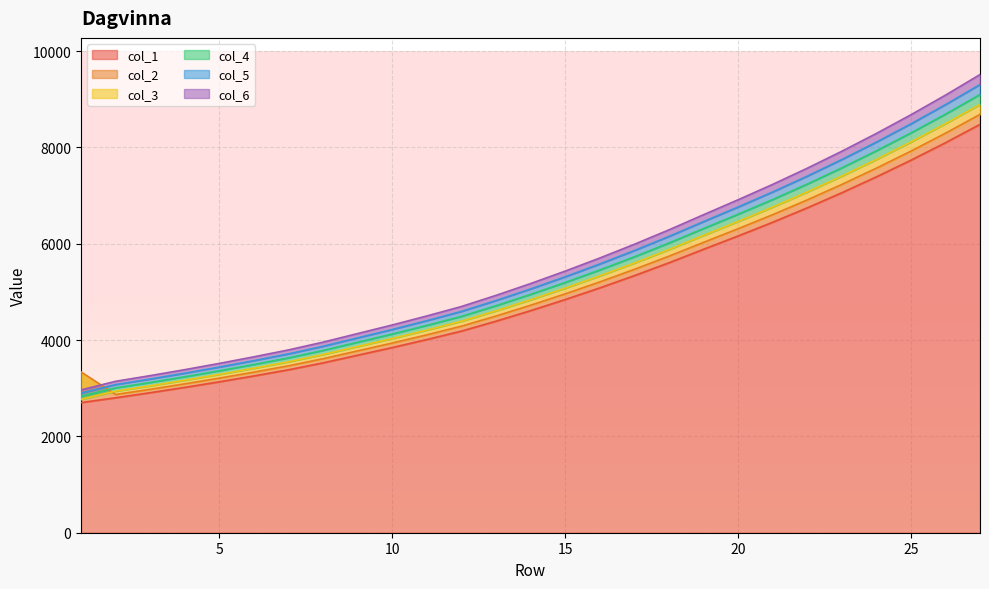

What is the highest value of the col_1 series?

8478.0